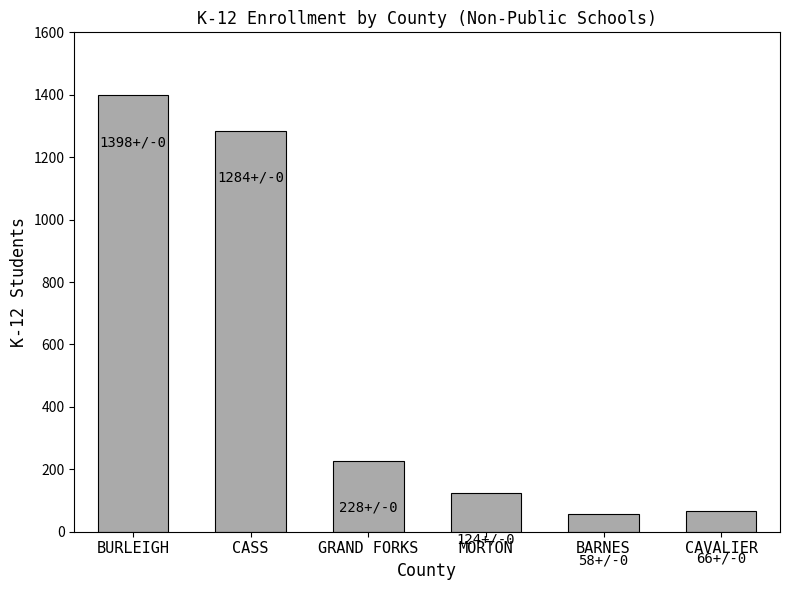

What value does the data have at BURLEIGH?

1398